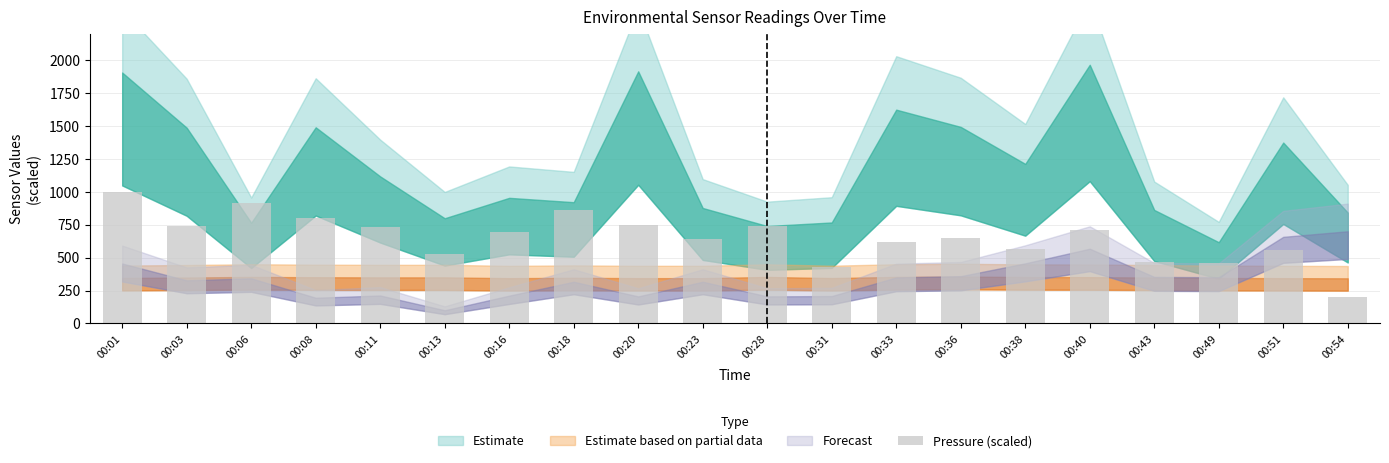

What is the value of the 10th bar from the left?

638.0